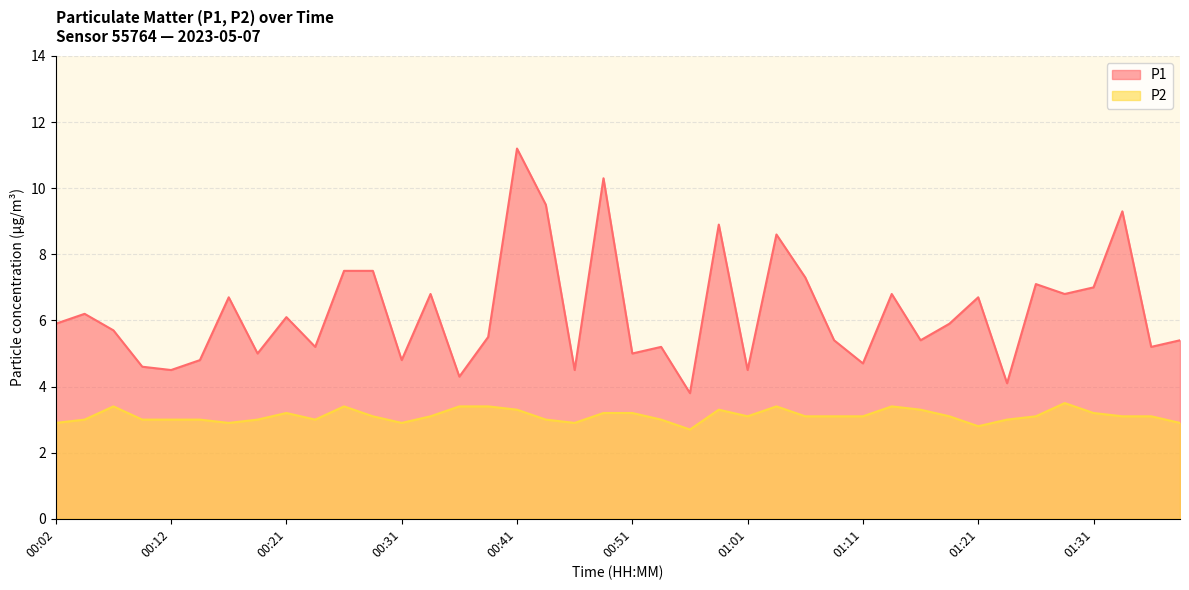

Reading left to right, extract all data points from this chart.

P1: 5.9	6.2	5.7	4.6	4.5	4.8	6.7	5.0	6.1	5.2	7.5	7.5	4.8	6.8	4.3	5.5	11.2	9.5	4.5	10.3	5.0	5.2	3.8	8.9	4.5	8.6	7.3	5.4	4.7	6.8	5.4	5.9	6.7	4.1	7.1	6.8	7.0	9.3	5.2	5.4
P2: 2.9	3.0	3.4	3.0	3.0	3.0	2.9	3.0	3.2	3.0	3.4	3.1	2.9	3.1	3.4	3.4	3.3	3.0	2.9	3.2	3.2	3.0	2.7	3.3	3.1	3.4	3.1	3.1	3.1	3.4	3.3	3.1	2.8	3.0	3.1	3.5	3.2	3.1	3.1	2.9